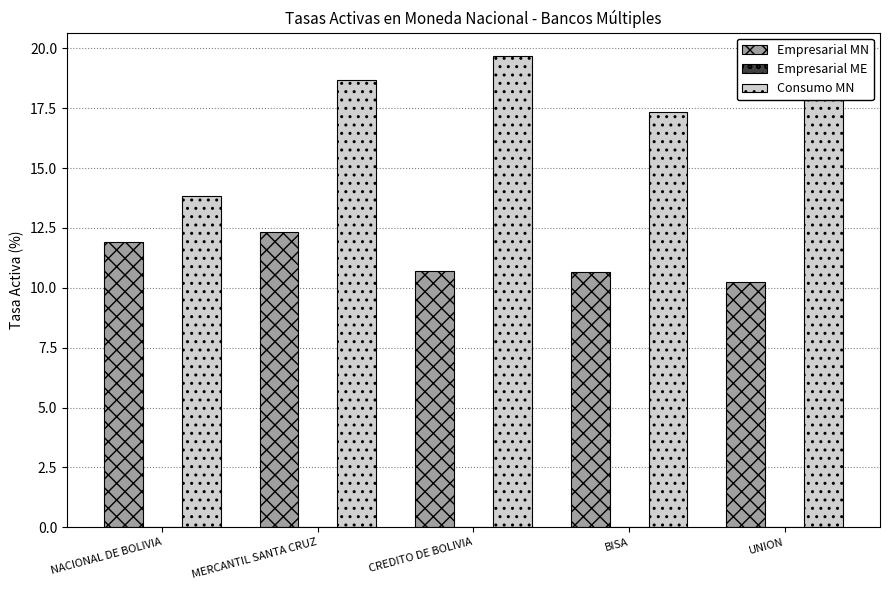

What is the total value across all series at UNION?

28.1